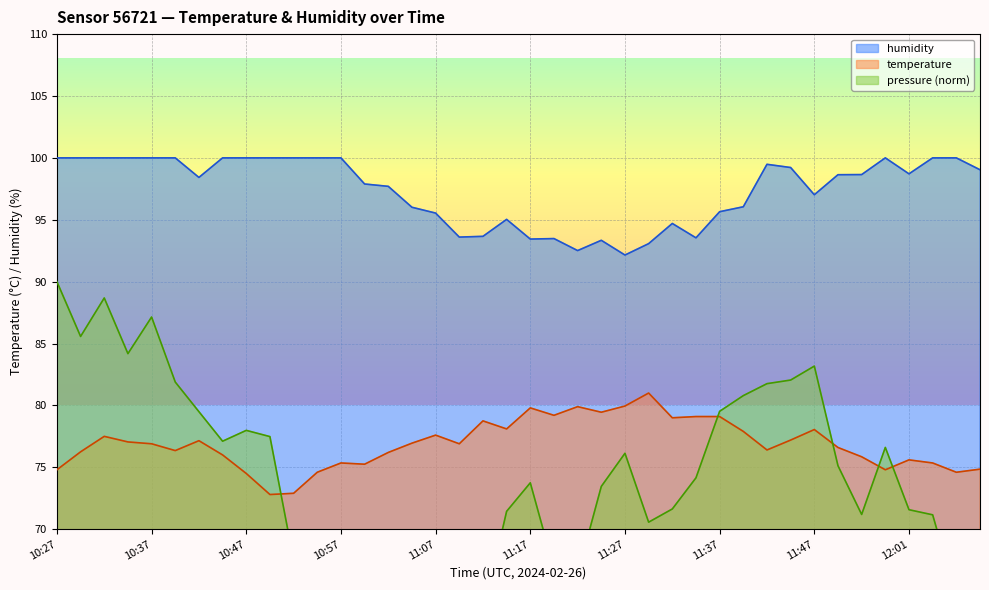

True or false: temperature has a value of 107.9 at 11:42.

False